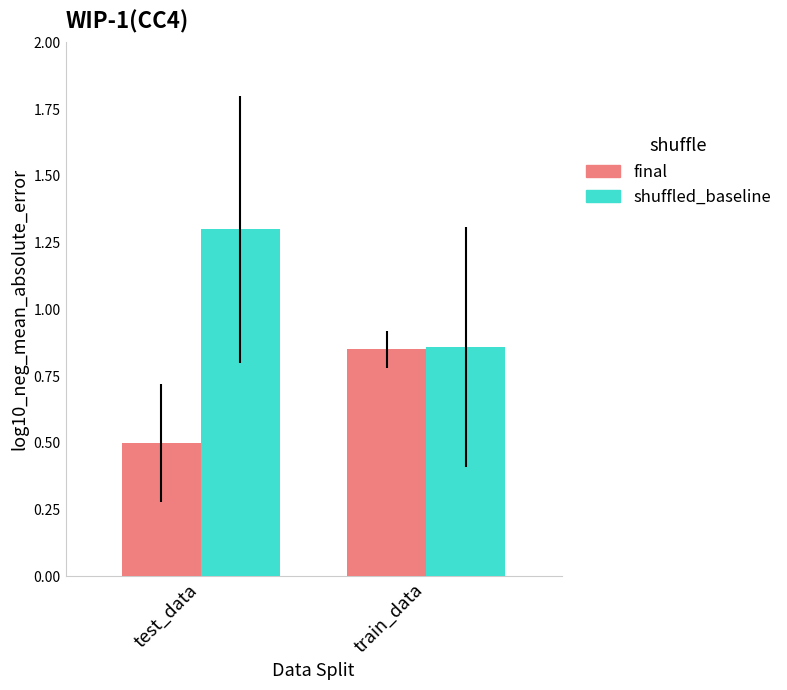

True or false: final has a value of 0.4 at train_data.

False